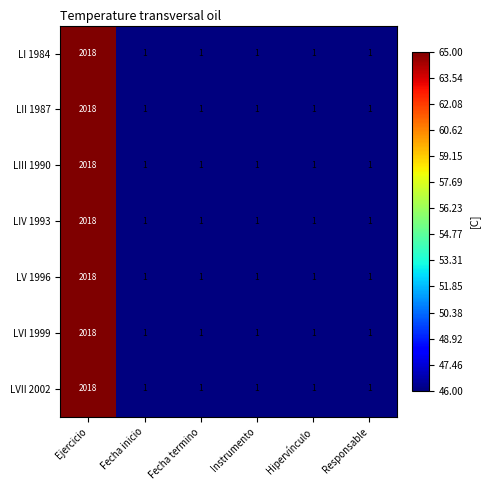

Read the LIII 1990 value at Ejercicio.

2018